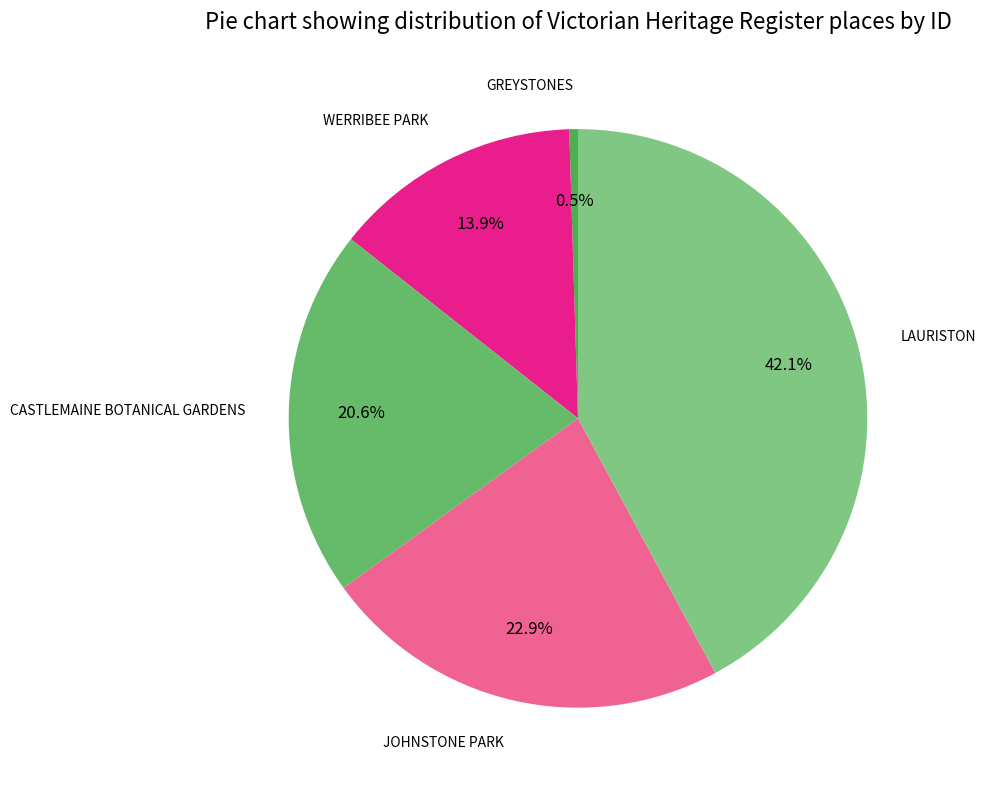

Is there any slice that represents more than half of the pie?

No